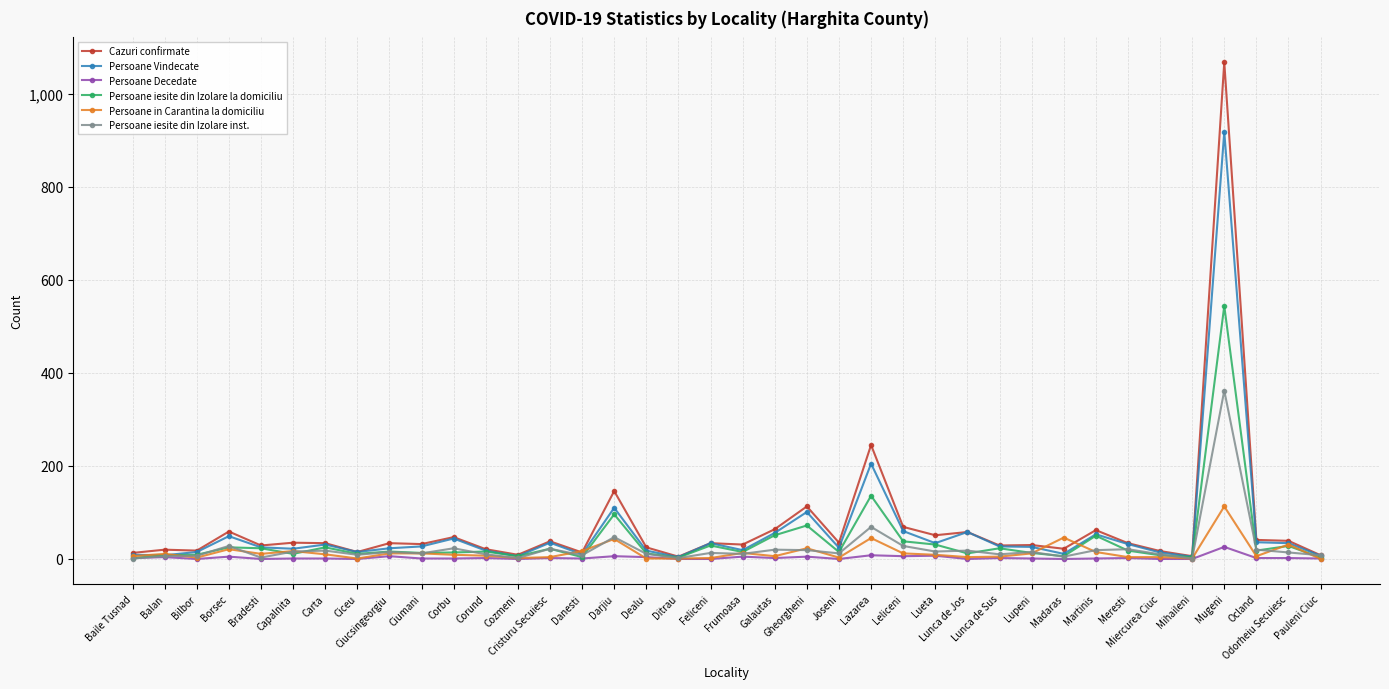

Which series has the widest spread of values?

Cazuri confirmate